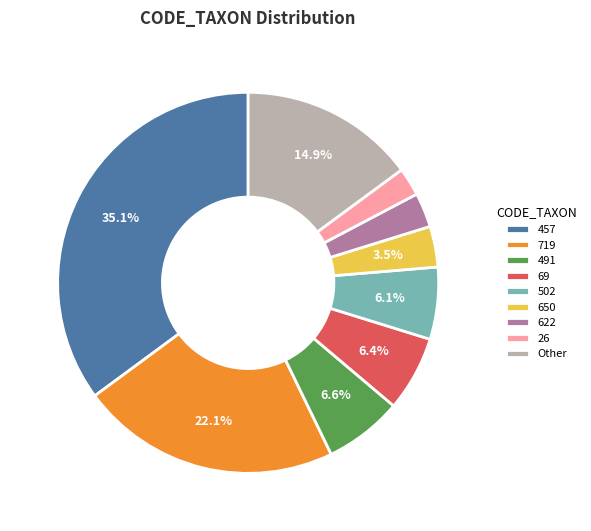

What is the largest slice in the pie chart?

457